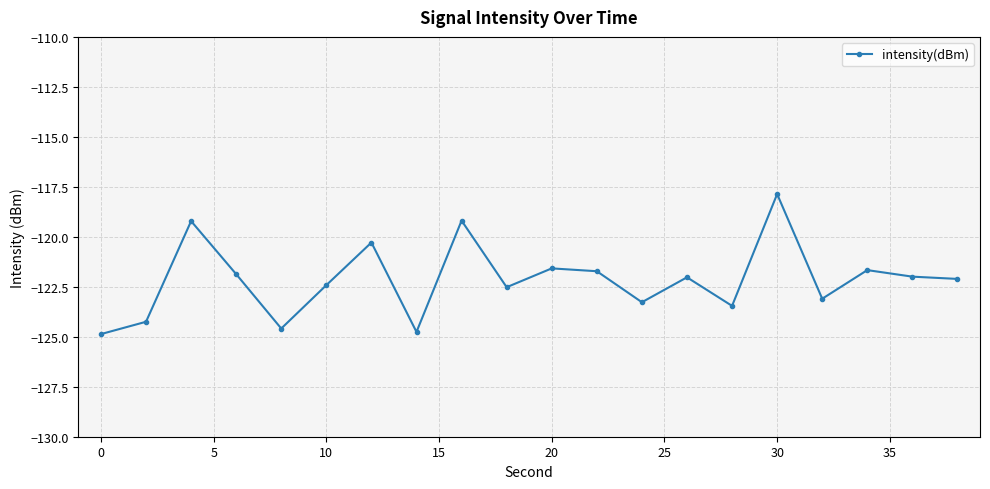

Is this an area chart (filled region under the line)?

No